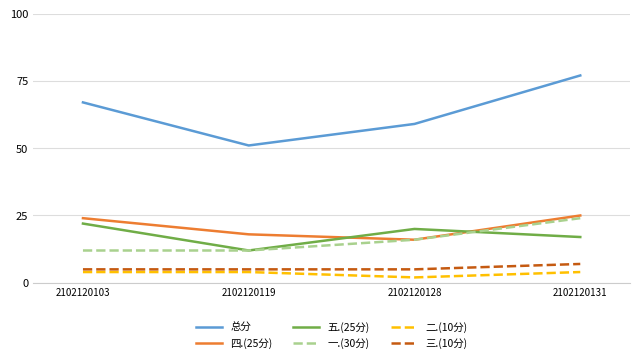

At how many categories does at least one series exceed 32?

4